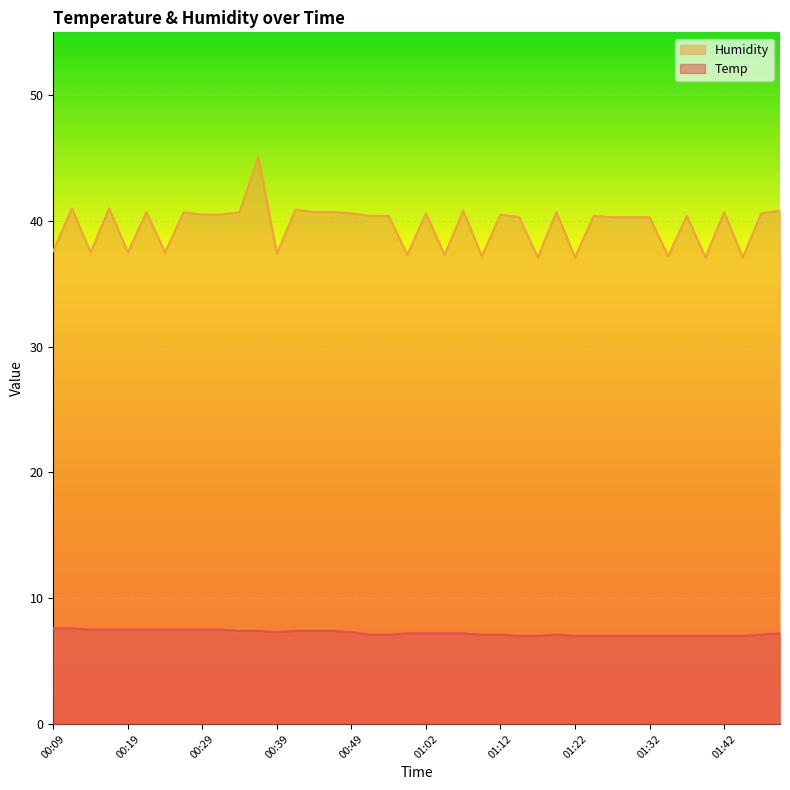

True or false: Temp has a value of 7.0 at 01:17.

True